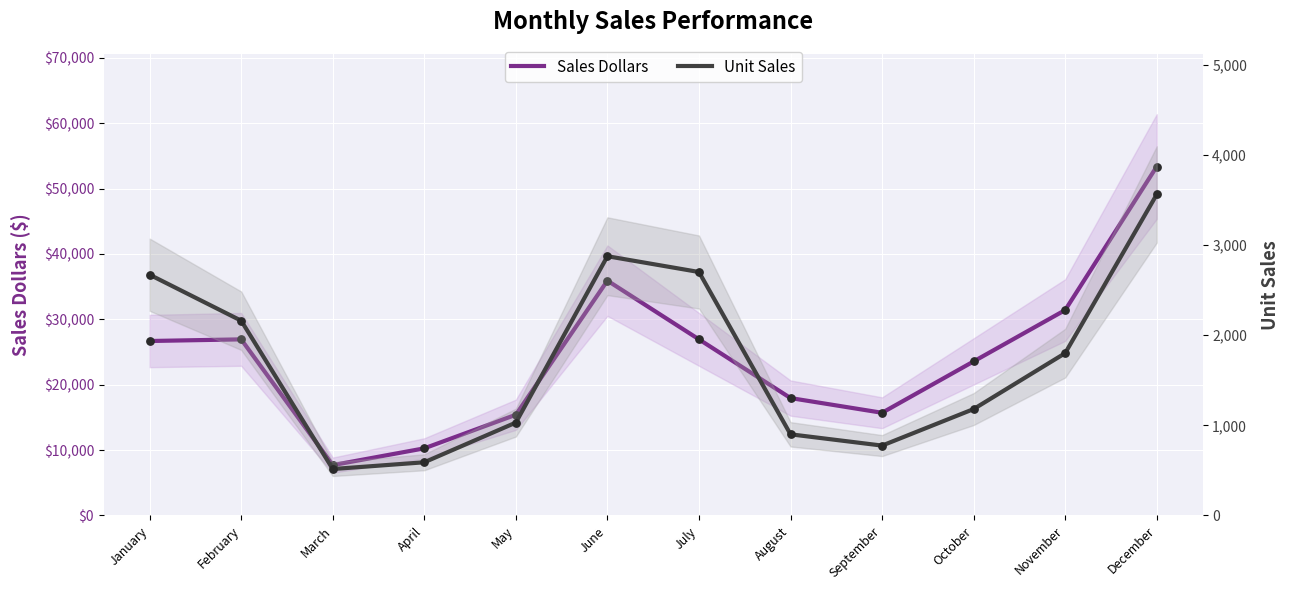

At how many categories does at least one series exceed 39467?

1